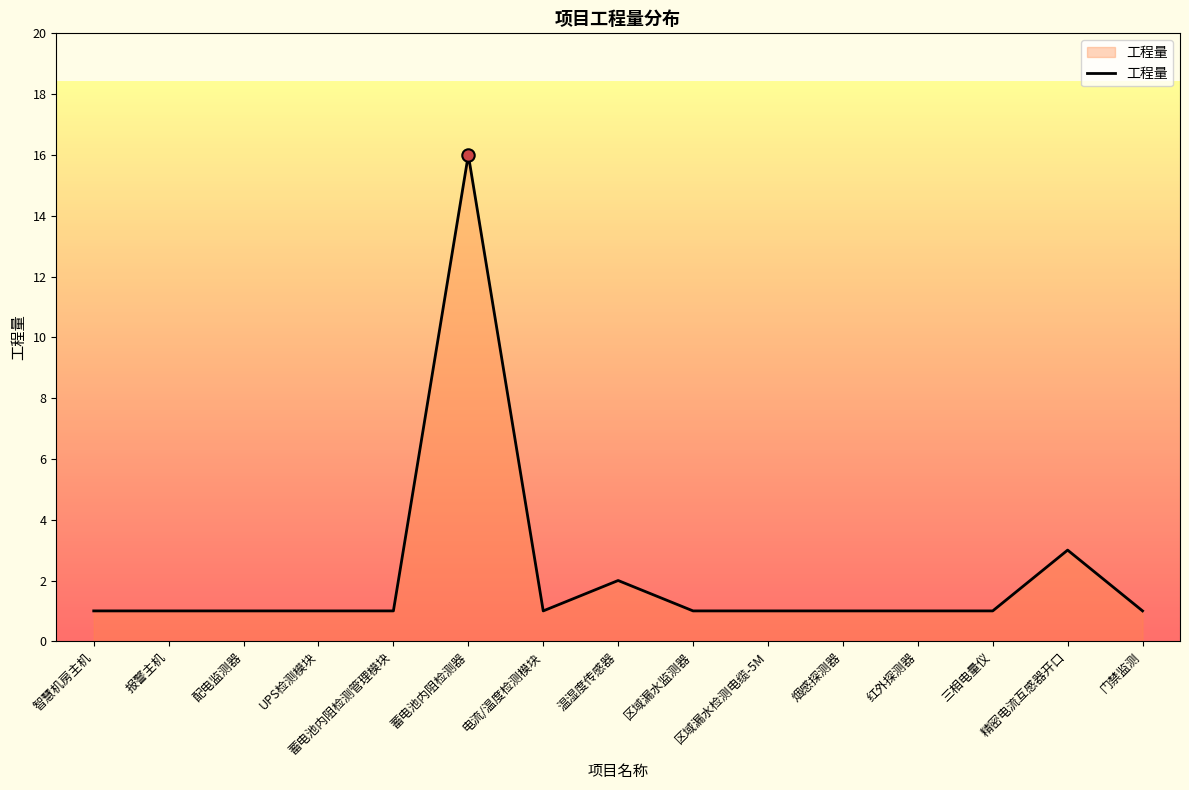

What is the ratio of the value at 报警主机 to the value at 区域漏水监测器?

1.0